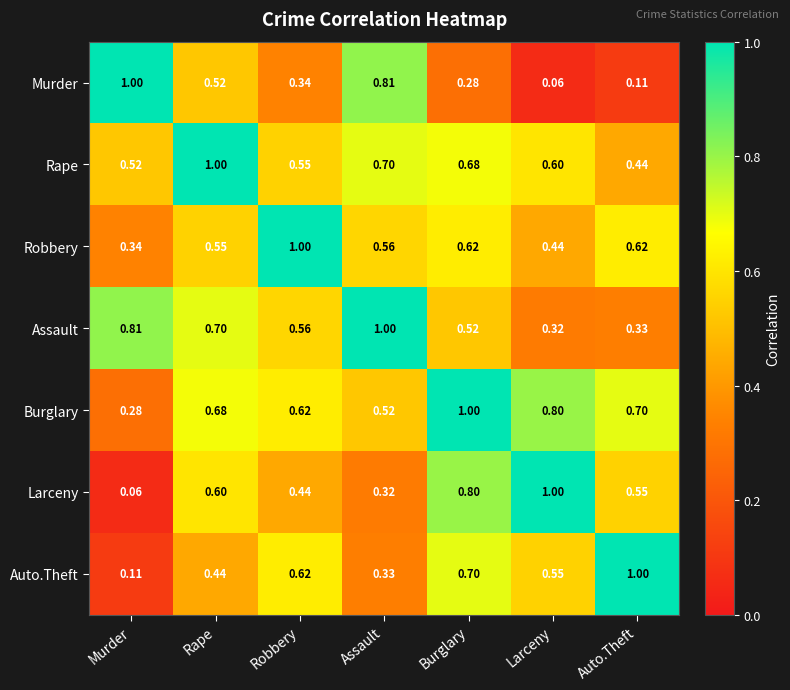

At which category is the sum across all series the highest?

Burglary